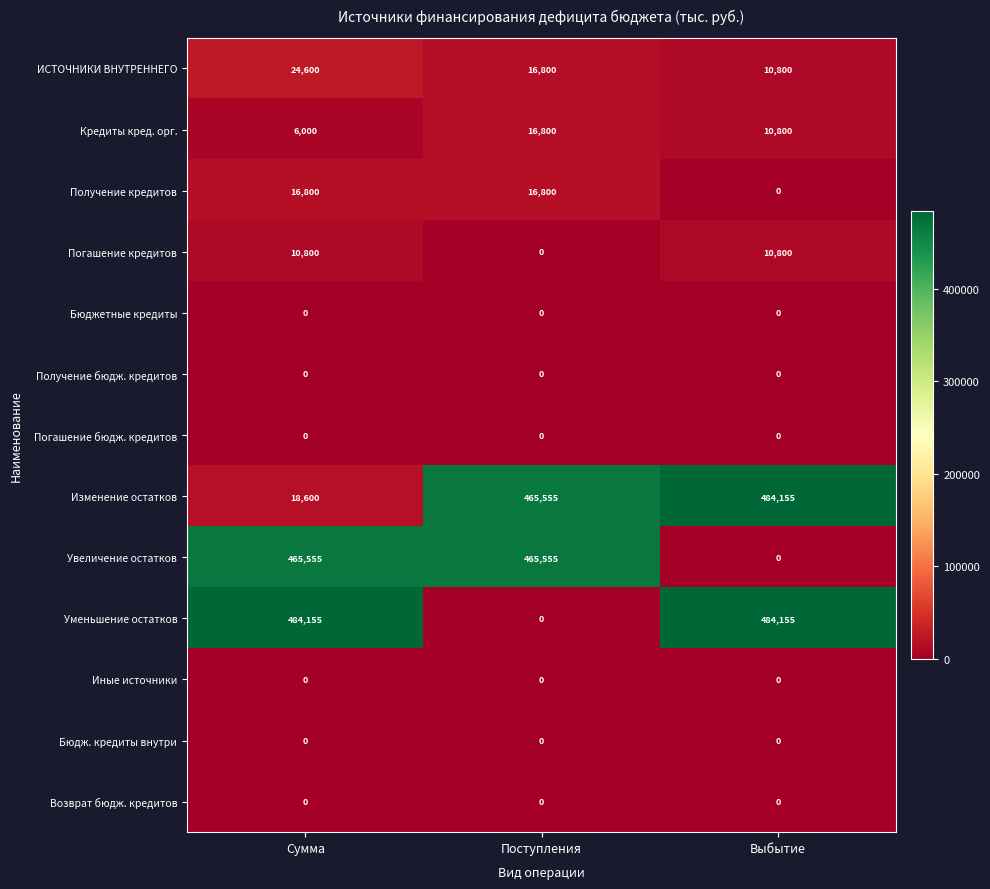

At how many categories does at least one series exceed 345074?

3